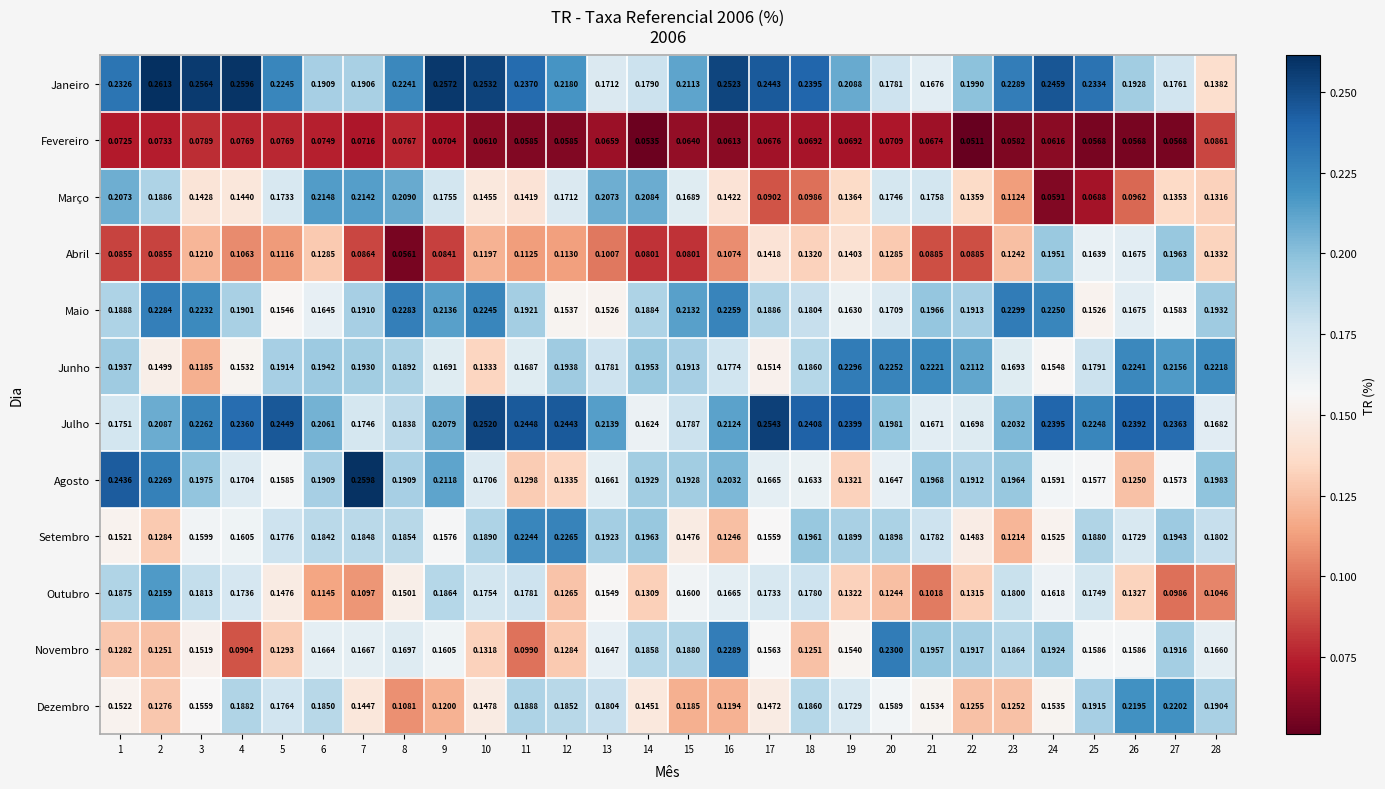

Which series has the widest spread of values?

Março